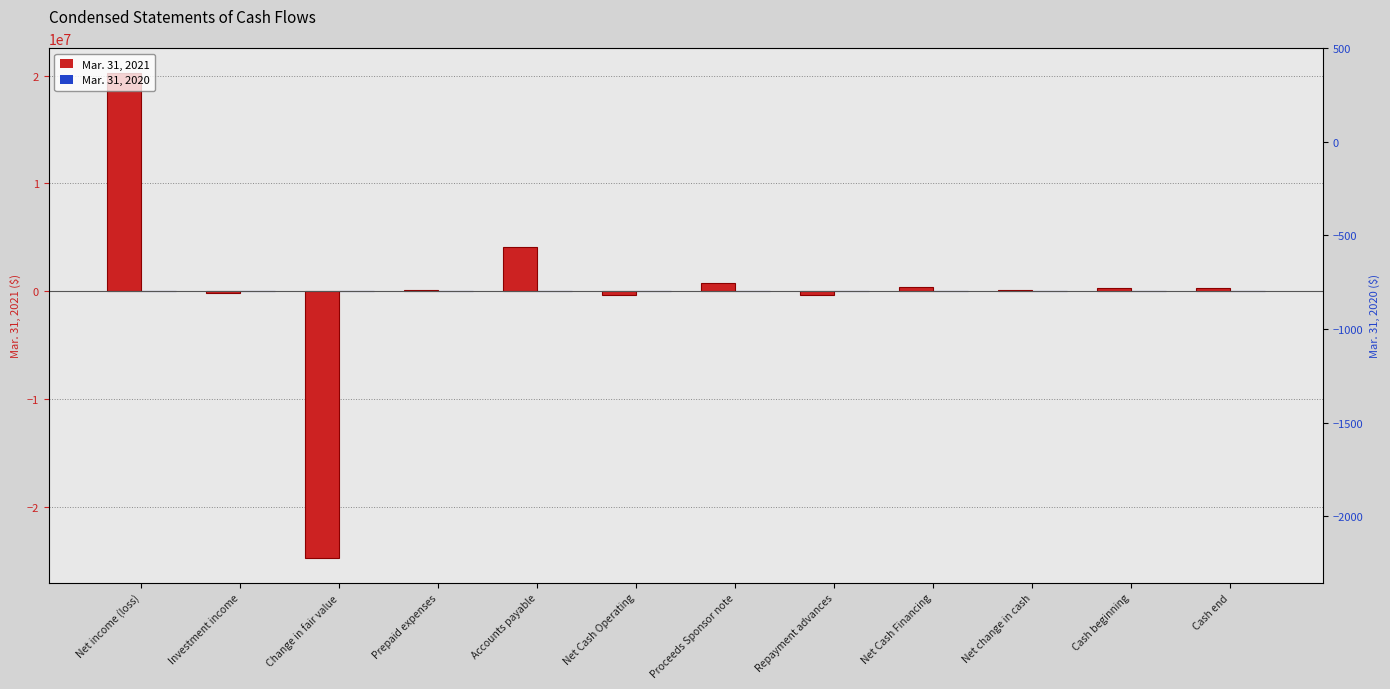

Which label corresponds to the largest value in the chart?

Net income (loss)